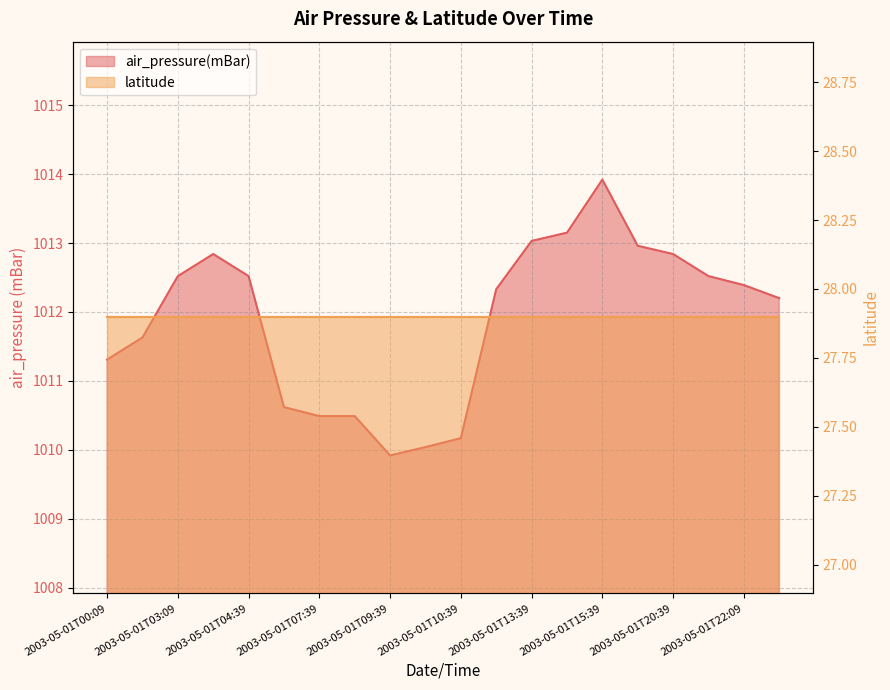

What is the change in value from 2003-05-01T03:09 to 2003-05-01T10:39?

-2.4